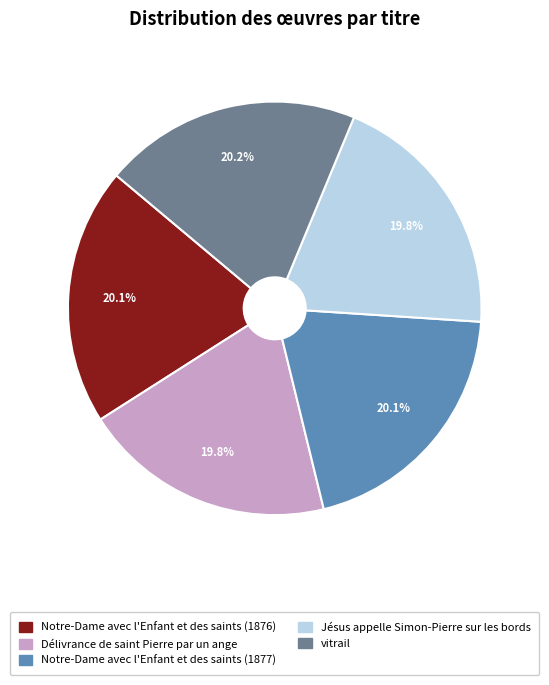

Combined, what portion of the pie is vitrail and Notre-Dame avec l'Enfant et des saints (1877)?

40.3%